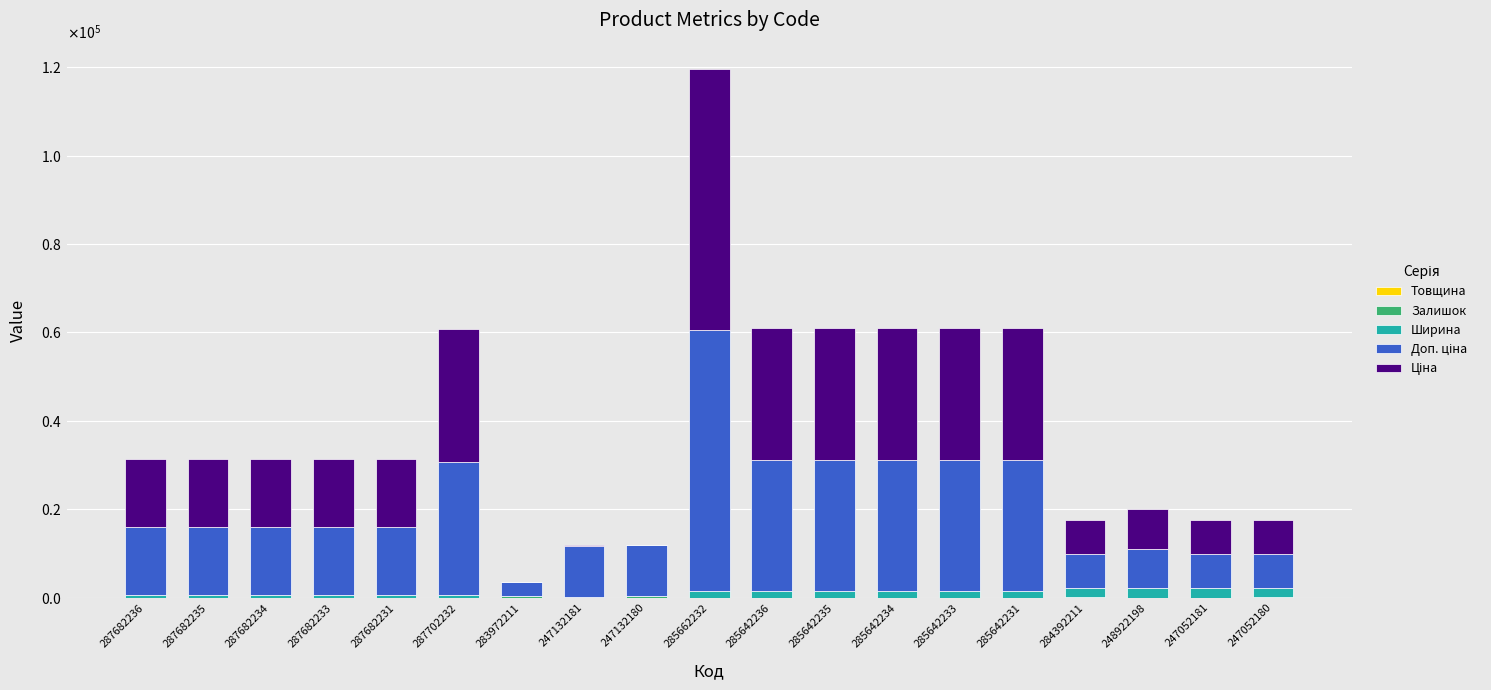

What is the sum of all Ширина values?

20885.0